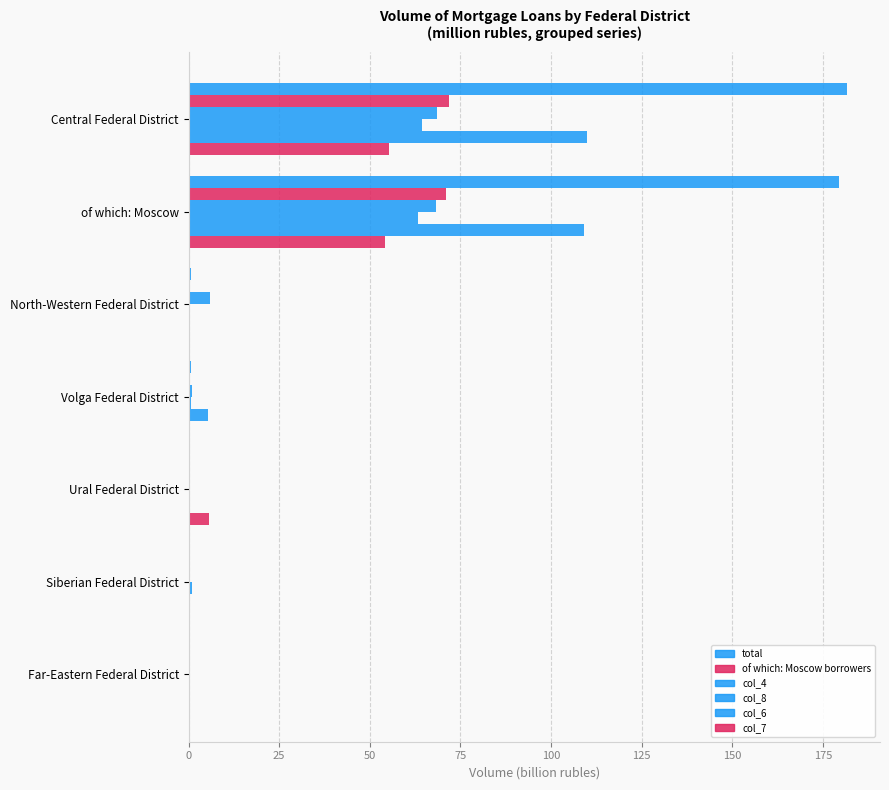

Rank the series by their maximum value, from highest to lowest.

total, col_6, of which: Moscow borrowers, col_4, col_8, col_7